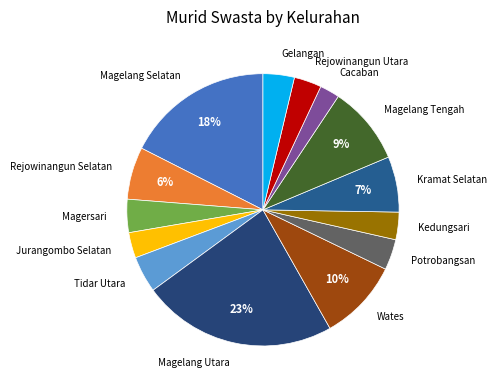

Which has a higher value, Wates or Kedungsari?

Wates